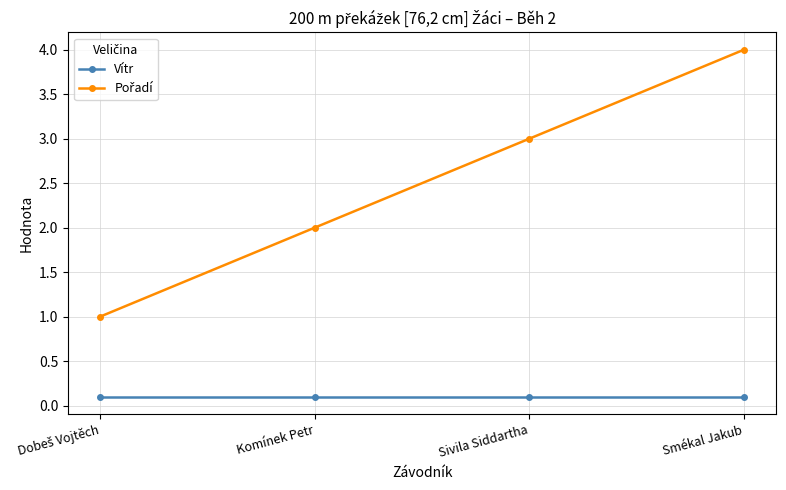

What is the sum of all Vítr values?

0.4